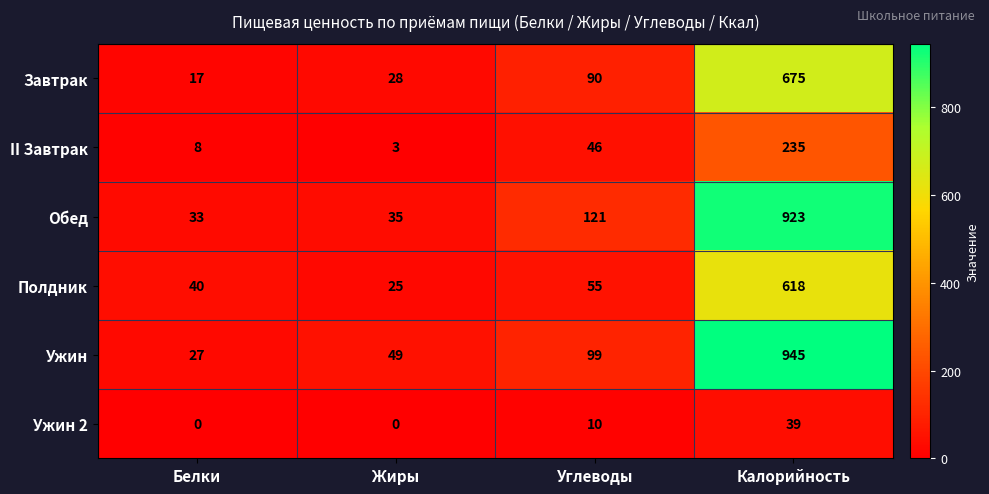

Count the Ужин 2 values in the range 0 to 39.

4